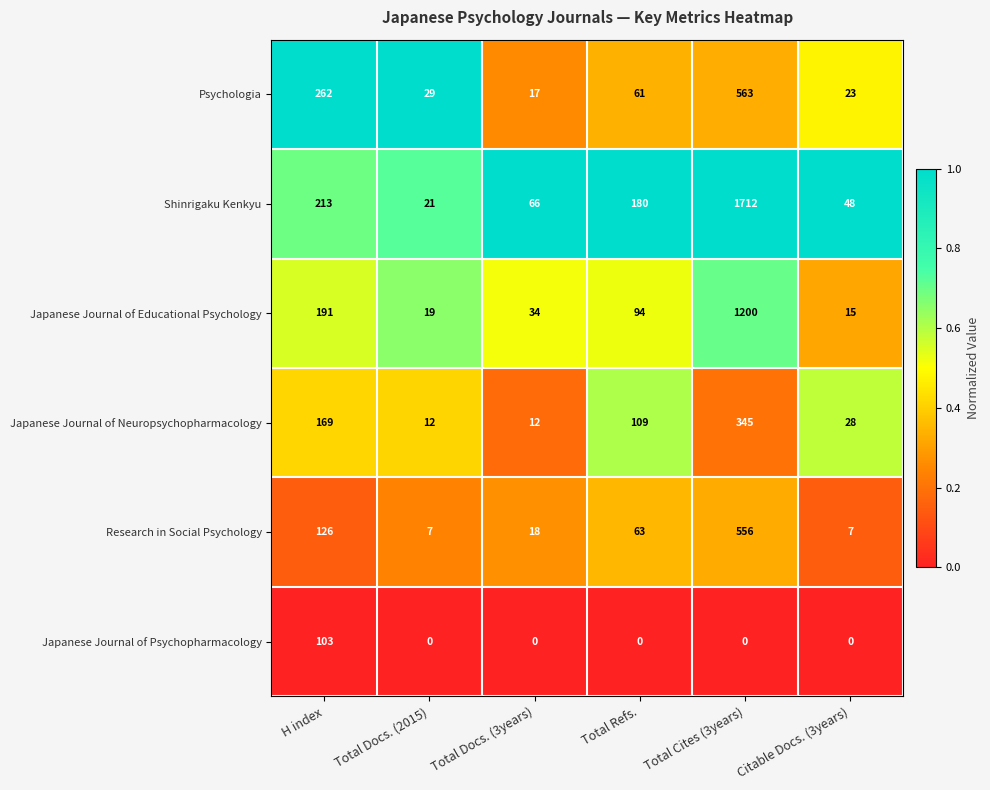

At which category is the sum across all series the highest?

Total Cites (3years)